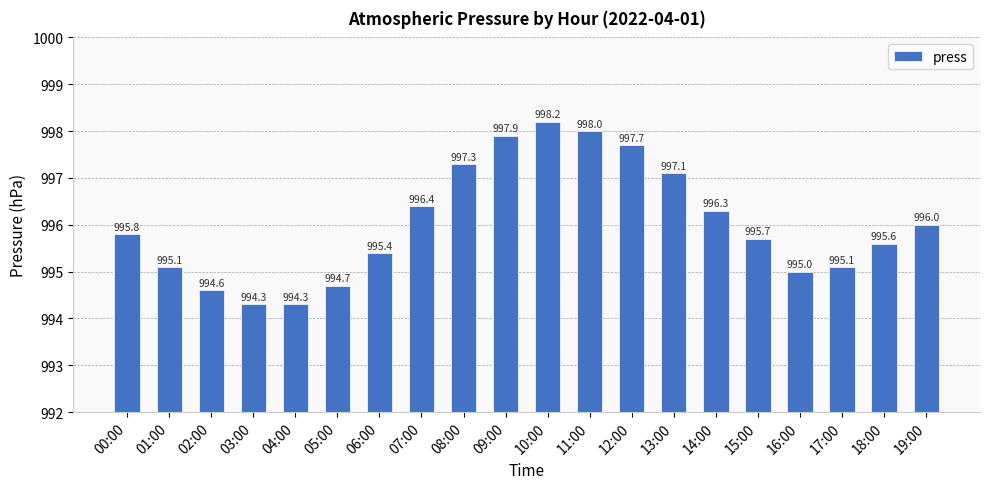

What is the minimum value shown in the chart?

994.3